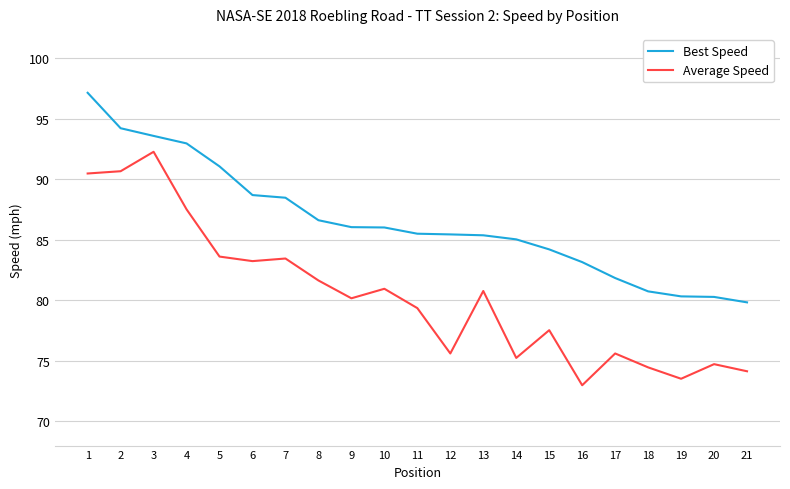

Rank the series at 19 from lowest to highest value.

Average Speed, Best Speed